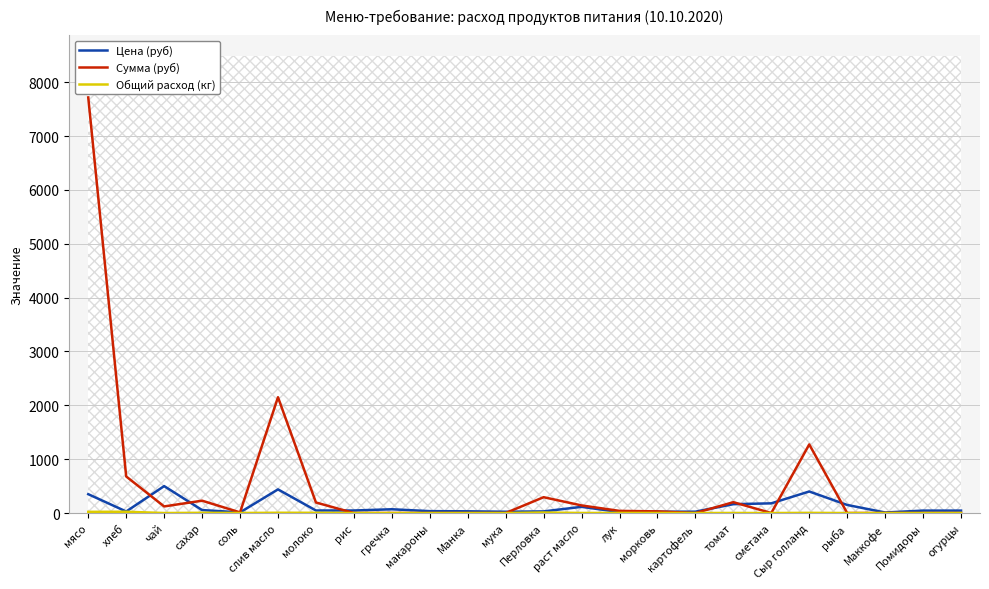

Reading left to right, list all the values displayed in this chart.

Цена (руб): 350.0	28.6	500.0	55.0	12.0	438.9	47.0	47.0	70.0	35.0	32.0	24.0	30.0	115.0	18.0	25.0	25.0	164.3	180.0	400.0	150.0	10.0	45.0	45.0
Сумма (руб): 7717.5	679.0	122.5	229.1	11.8	2150.6	195.8	0.0	0.0	0.0	0.0	0.0	294.0	140.9	39.7	30.6	0.0	201.3	0.0	1274.0	0.0	0.0	0.0	0.0
Общий расход (кг): 22.1	23.8	0.2	4.2	1.0	4.9	4.2	0.0	0.0	0.0	0.0	0.0	9.8	1.2	2.2	1.2	0.0	1.2	0.0	3.2	0.0	0.0	0.0	0.0